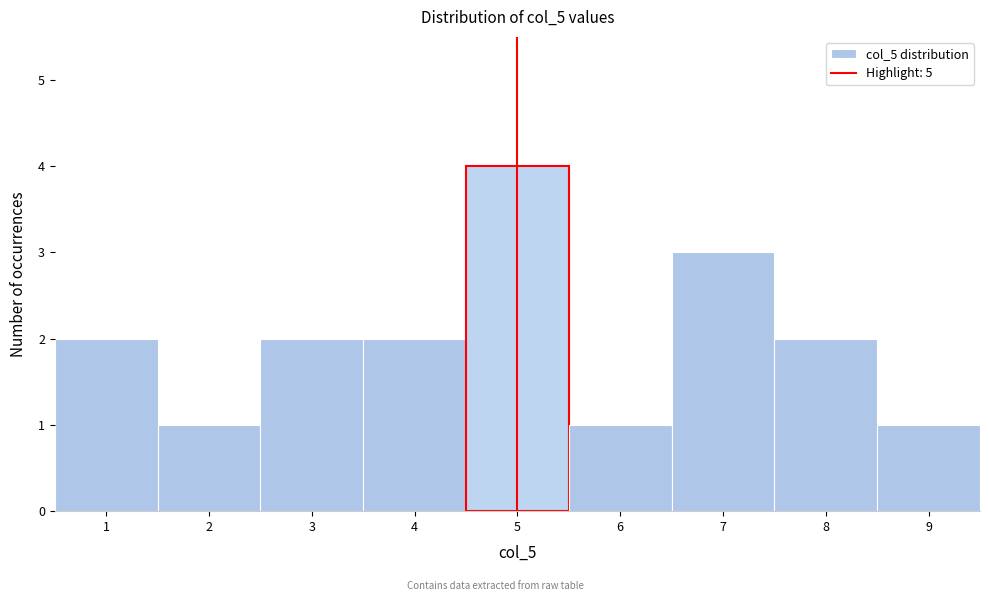

Reading left to right, transcribe this chart: for each bar, give the range it covers on the x-axis and its height. The values are not printed on the chart, so give them approximately, as read against the axis.

0.5 to 1.5: 2
1.5 to 2.5: 1
2.5 to 3.5: 2
3.5 to 4.5: 2
4.5 to 5.5: 4
5.5 to 6.5: 1
6.5 to 7.5: 3
7.5 to 8.5: 2
8.5 to 9.5: 1